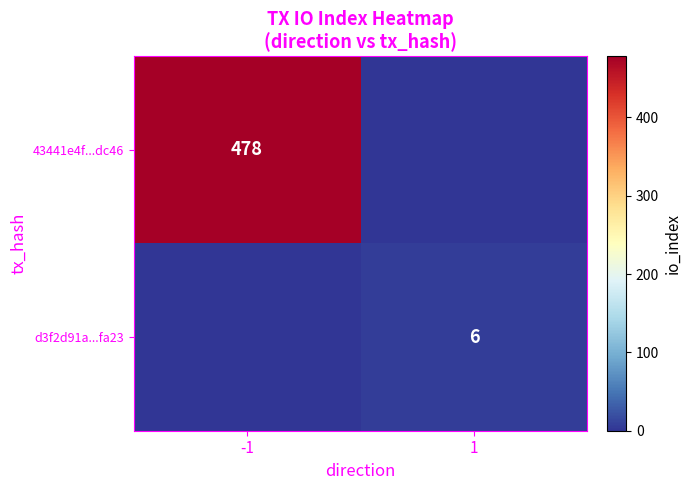

True or false: d3f2d91a...fa23 has a value of 4 at 1.

False